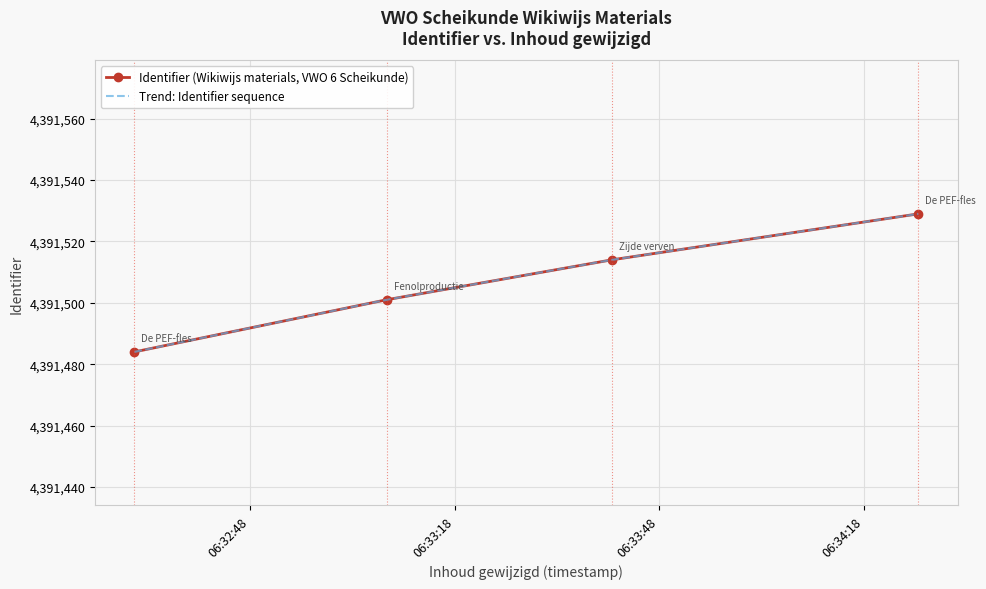

The chart shows a value of 4391501 at 2018-06-13 06:33:08. True or false?

True